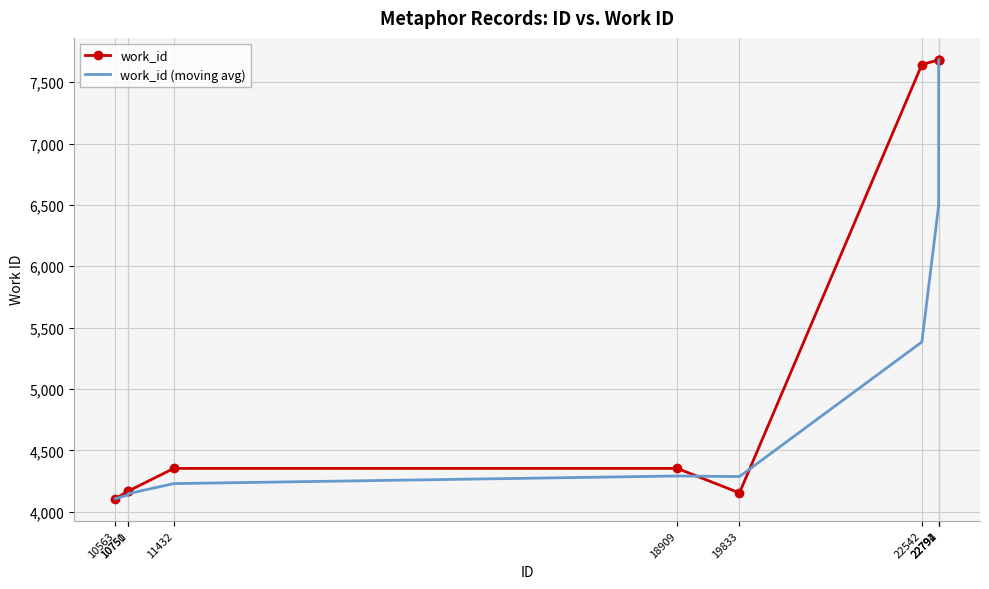

Rank the series by their average value, from lowest to highest.

work_id (moving avg), work_id